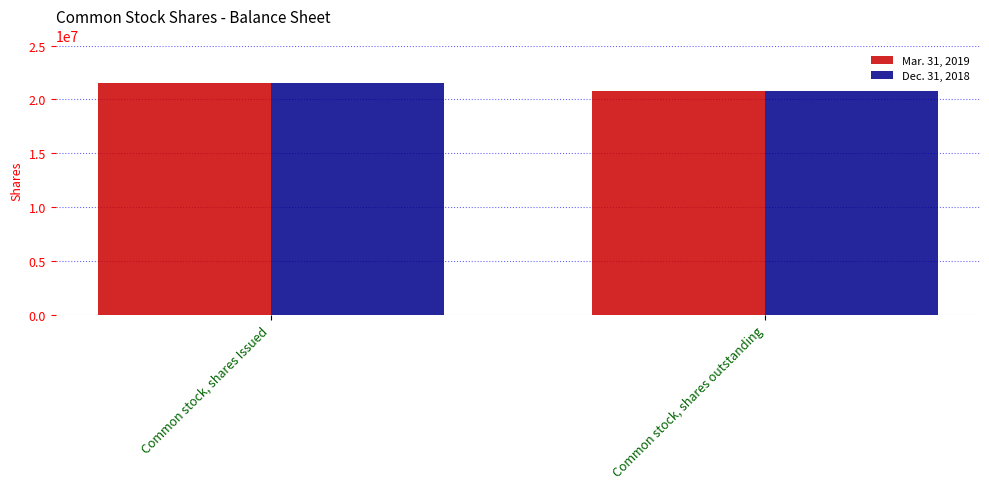

What is the sum of all Dec. 31, 2018 values?

42248426